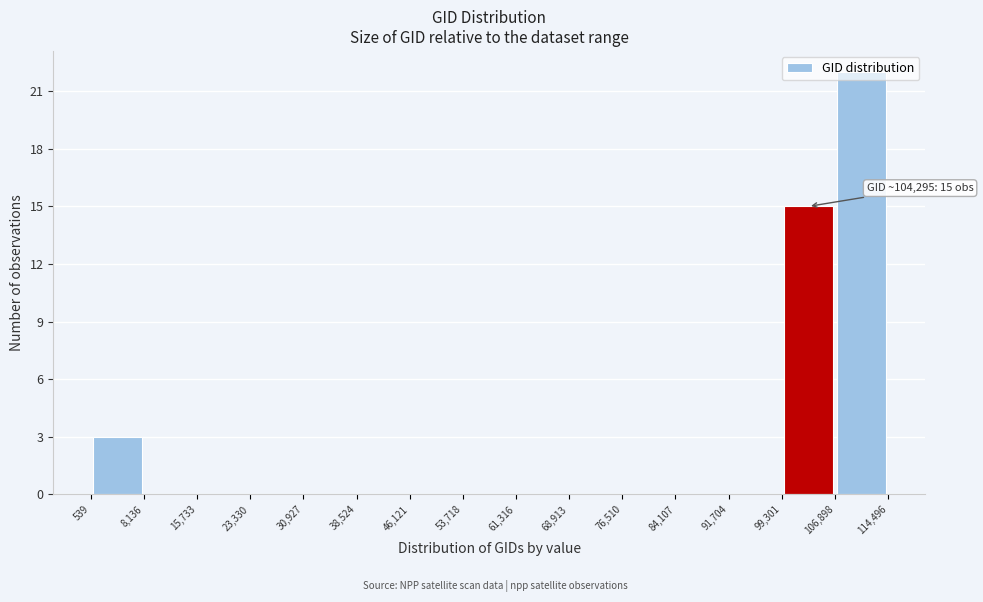

Which range on the x-axis has the tallest bar?

106,898 to 114,496